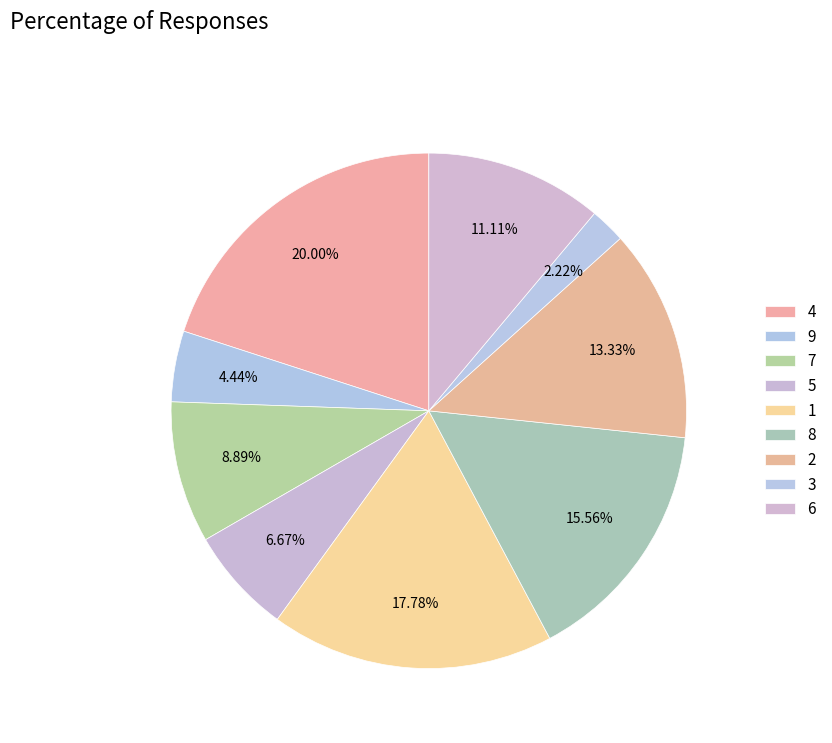

Which slice is the largest?

4